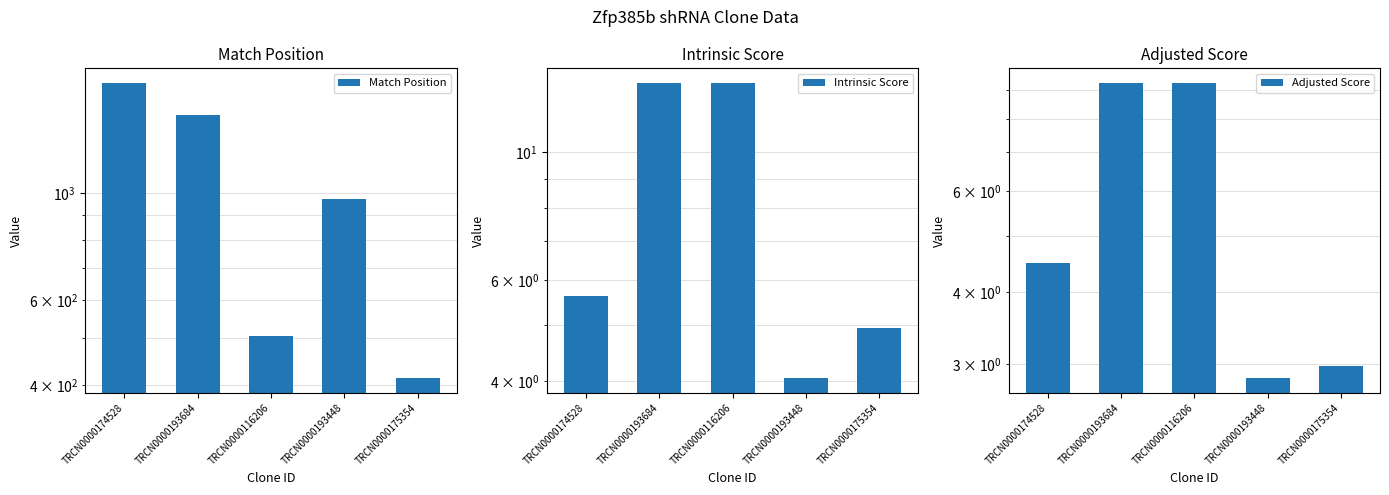

What position from the left is TRCN0000174528?

1